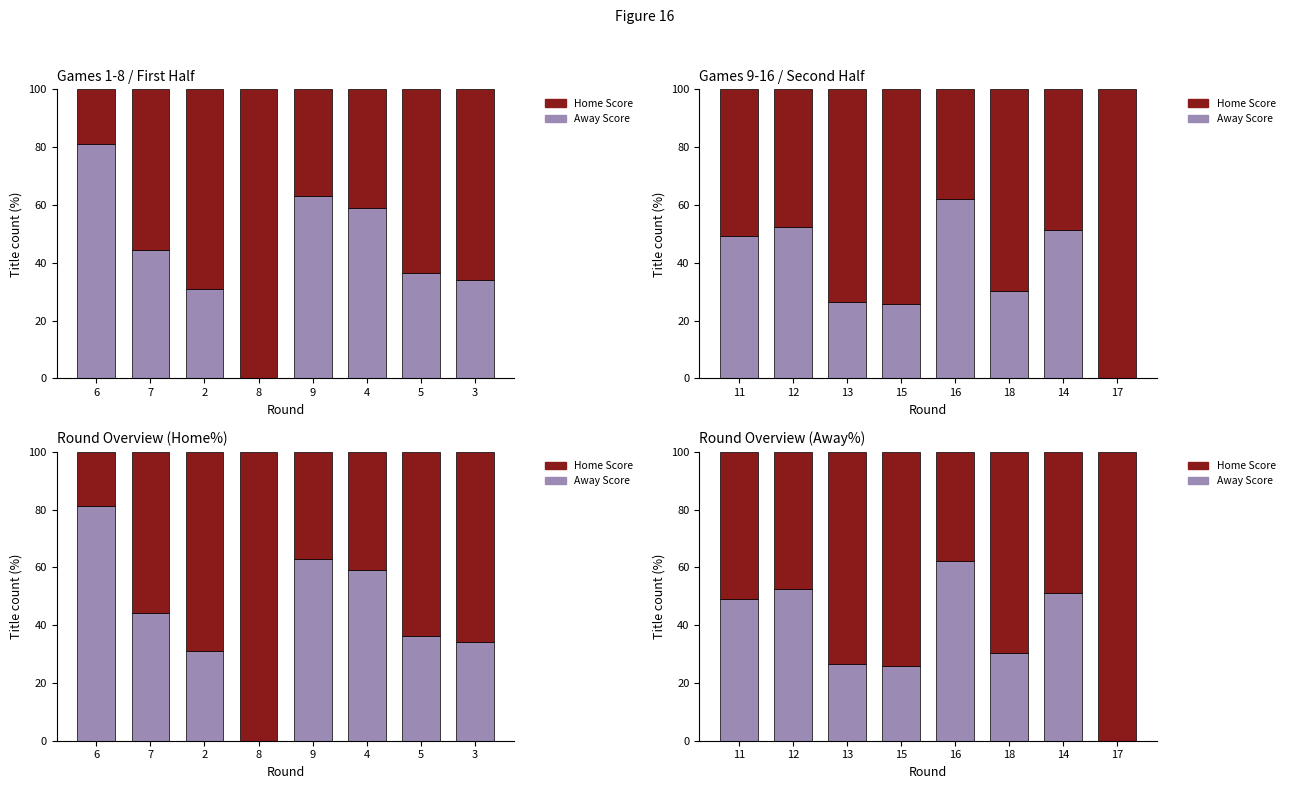

Which series has the largest total across all categories?

Home Score